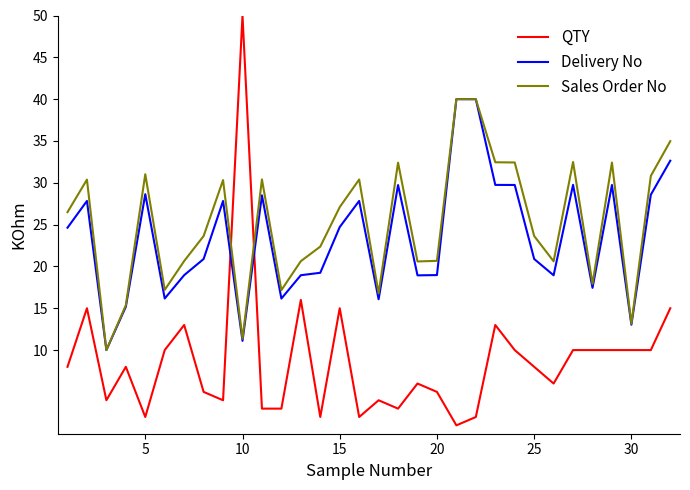

What is the highest value of the Delivery No series?

40.0